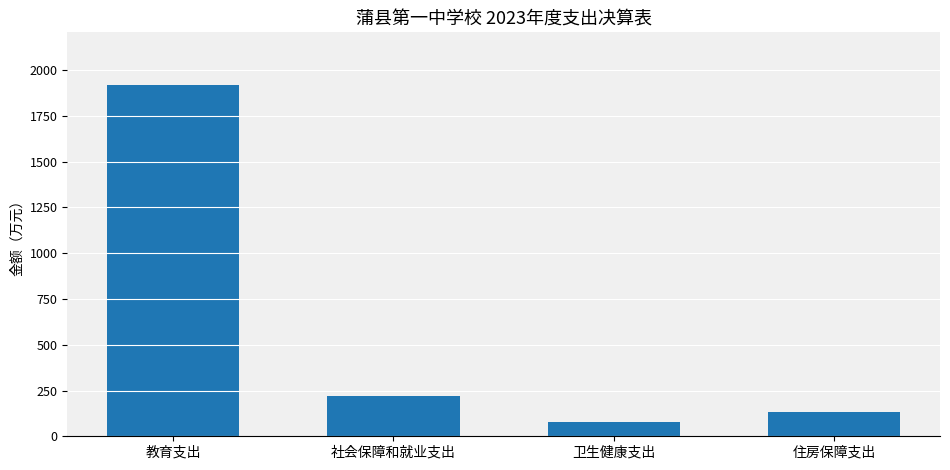

List the labels in order of value, largest first.

教育支出, 社会保障和就业支出, 住房保障支出, 卫生健康支出